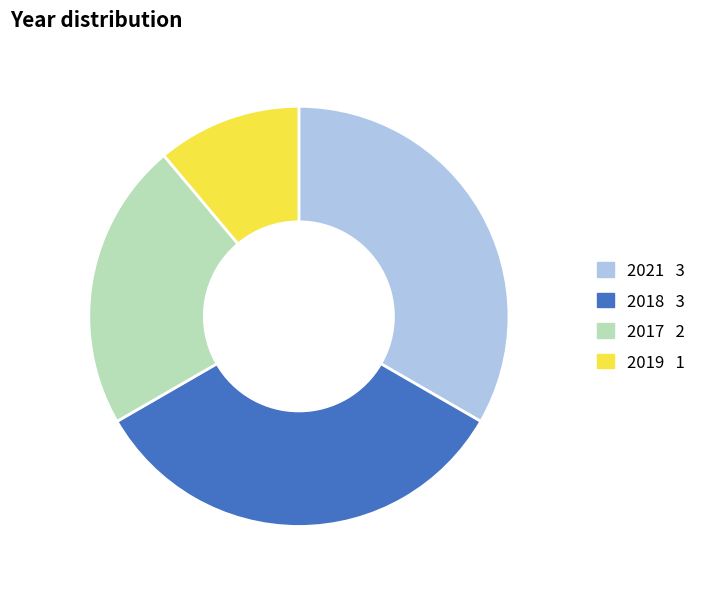

Is there any slice that represents more than half of the pie?

No